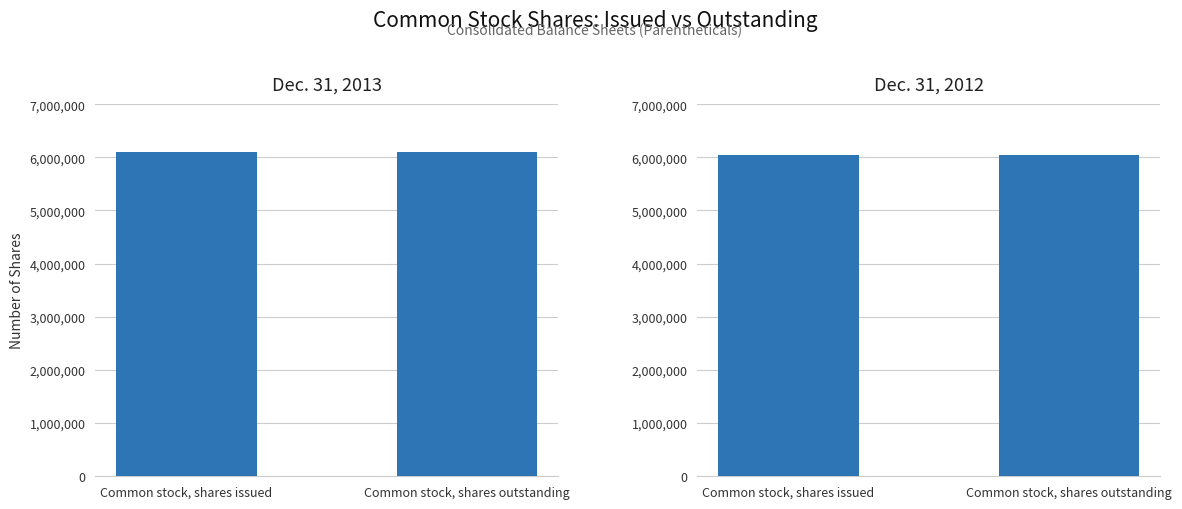

Rank the series at Common stock, shares outstanding from highest to lowest value.

Dec. 31, 2013, Dec. 31, 2012